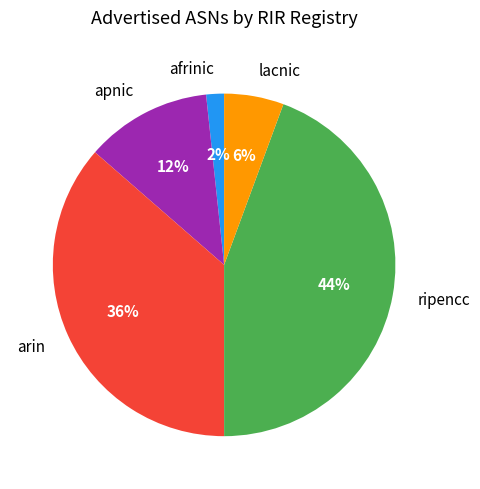

What is the largest slice in the pie chart?

ripencc